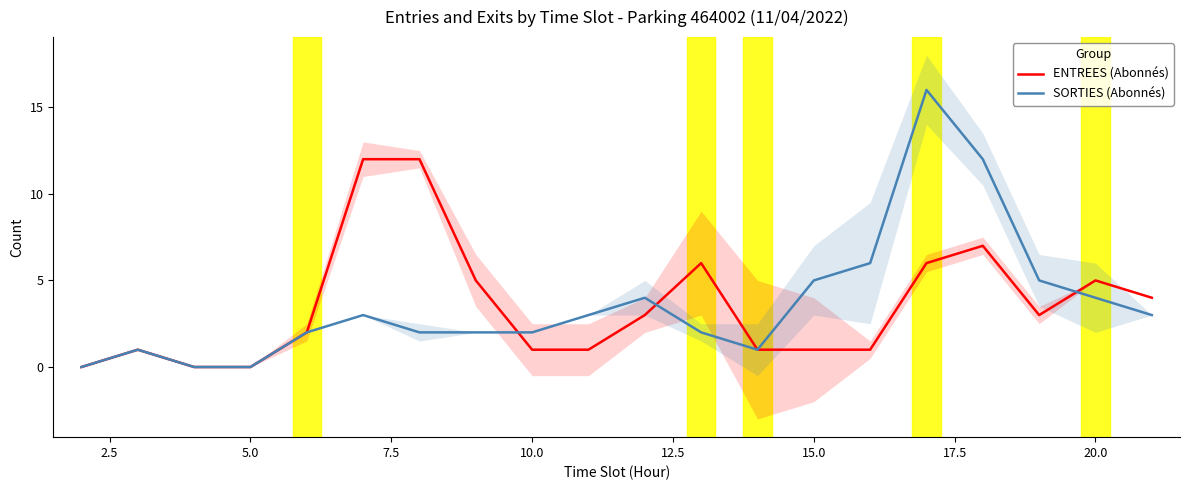

Is it true that ENTREES (Abonnés) equals 0 at 5.0?

True